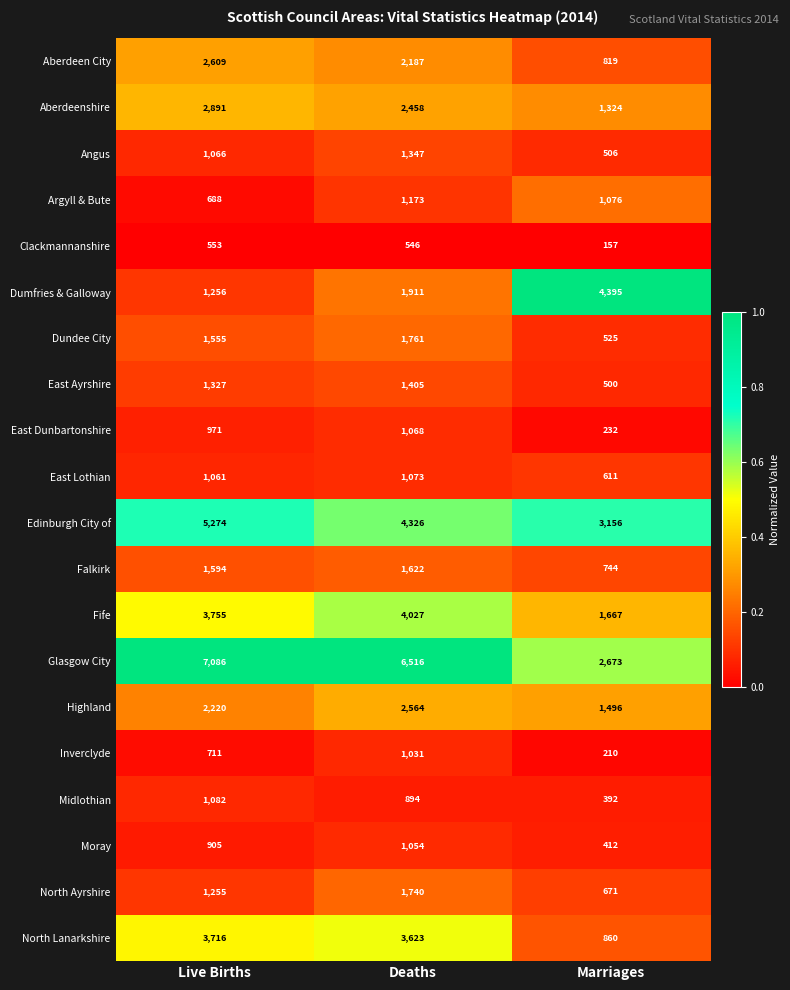

List the labels in order of Falkirk value, largest first.

Deaths, Live Births, Marriages